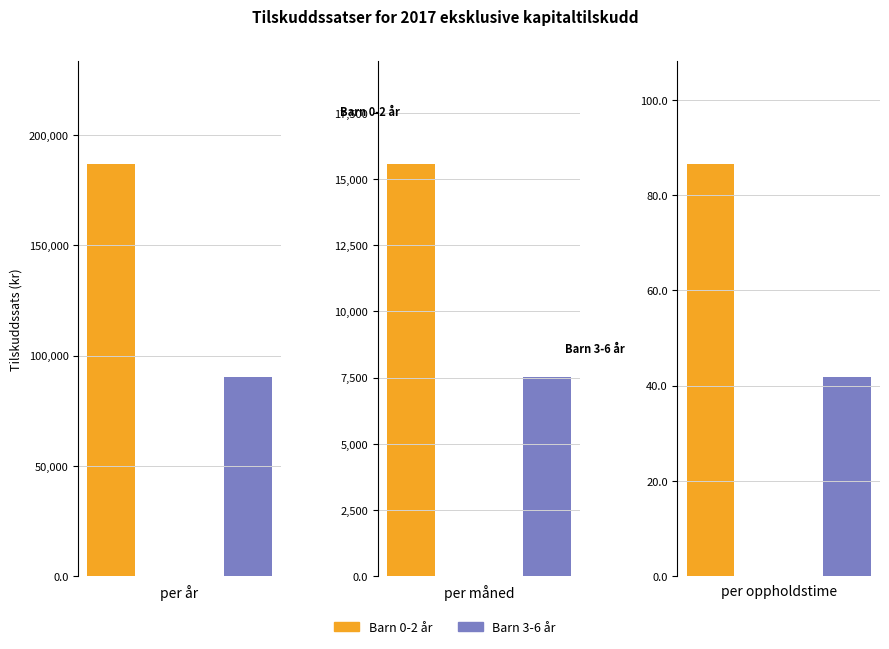

List the labels in order of value, largest first.

Barn 0-2 år per år, Barn 3-6 år per år, Barn 0-2 år per måned, Barn 3-6 år per måned, Barn 0-2 år per oppholdstime, Barn 3-6 år per oppholdstime